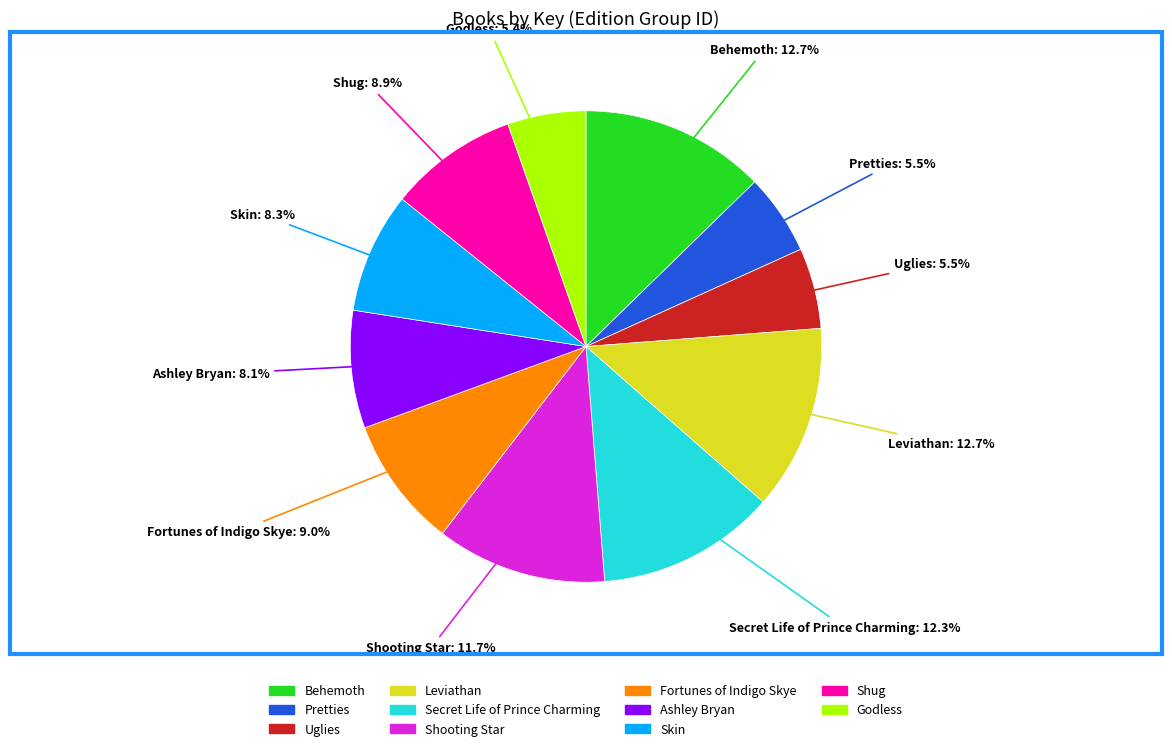

Between Skin and Pretties, which is larger?

Skin